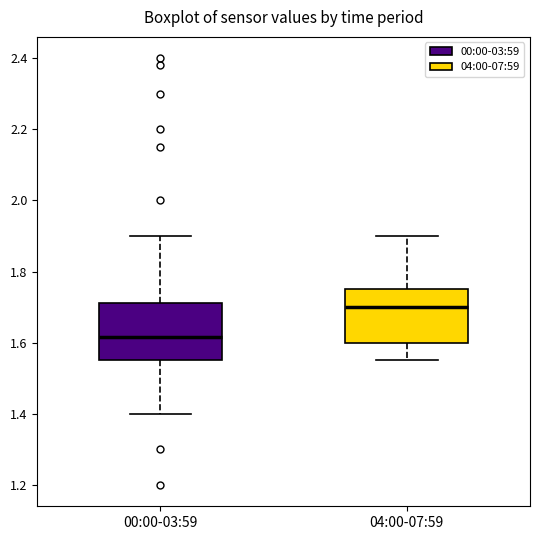

Reading left to right, read every box against the y-axis: the position of its median line, the range the box covers, and the ends of its whiskers. The values are not printed on the chart, so give them approximately, as read against the axis.

00:00-03:59: median 1.62, box 1.56 to 1.72, whiskers 1.40 to 1.90
04:00-07:59: median 1.70, box 1.60 to 1.76, whiskers 1.56 to 1.90